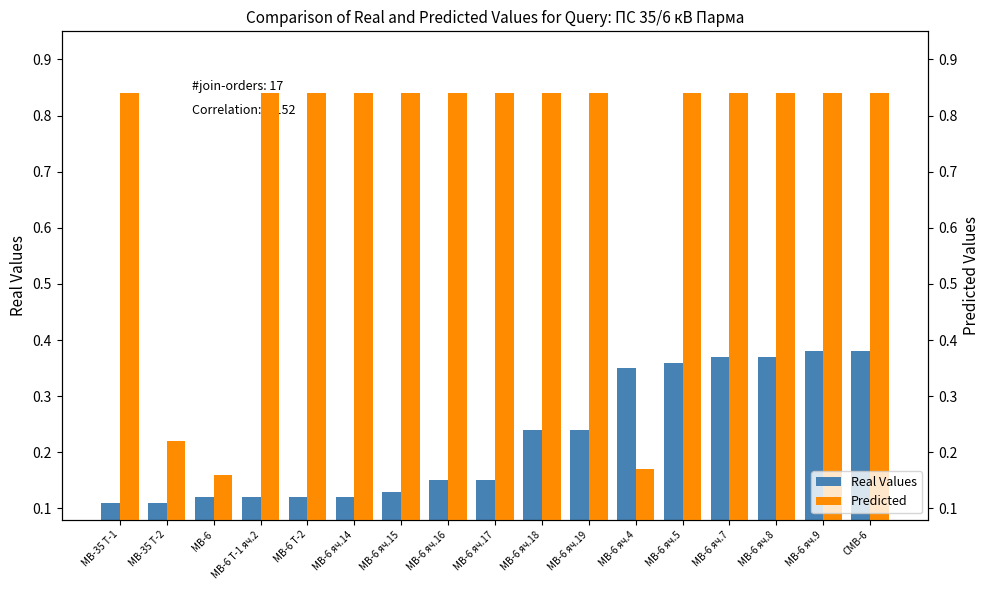

Reading right to left, list all the values displayed in this chart.

Real Values: 0.4	0.4	0.4	0.4	0.4	0.3	0.2	0.2	0.1	0.1	0.1	0.1	0.1	0.1	0.1	0.1	0.1
Predicted: 0.8	0.8	0.8	0.8	0.8	0.2	0.8	0.8	0.8	0.8	0.8	0.8	0.8	0.8	0.2	0.2	0.8